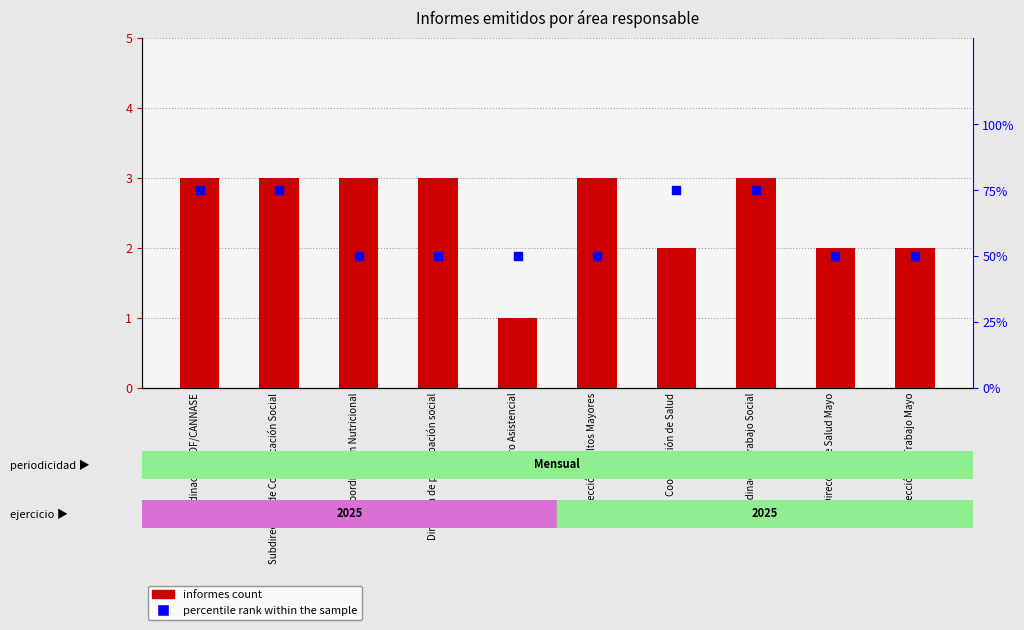

What are all the series names shown in the legend?

informes count, percentile rank within the sample